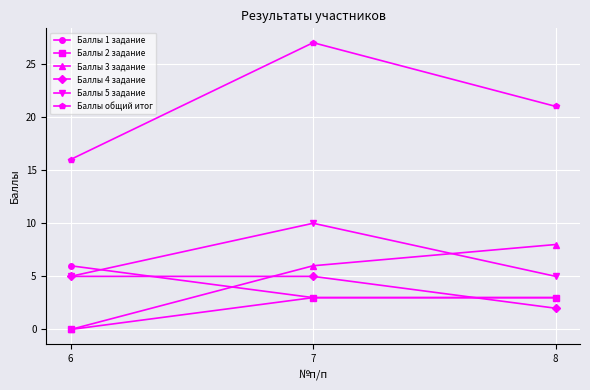

What are all the series names shown in the legend?

Баллы 1 задание, Баллы 2 задание, Баллы 3 задание, Баллы 4 задание, Баллы 5 задание, Баллы общий итог